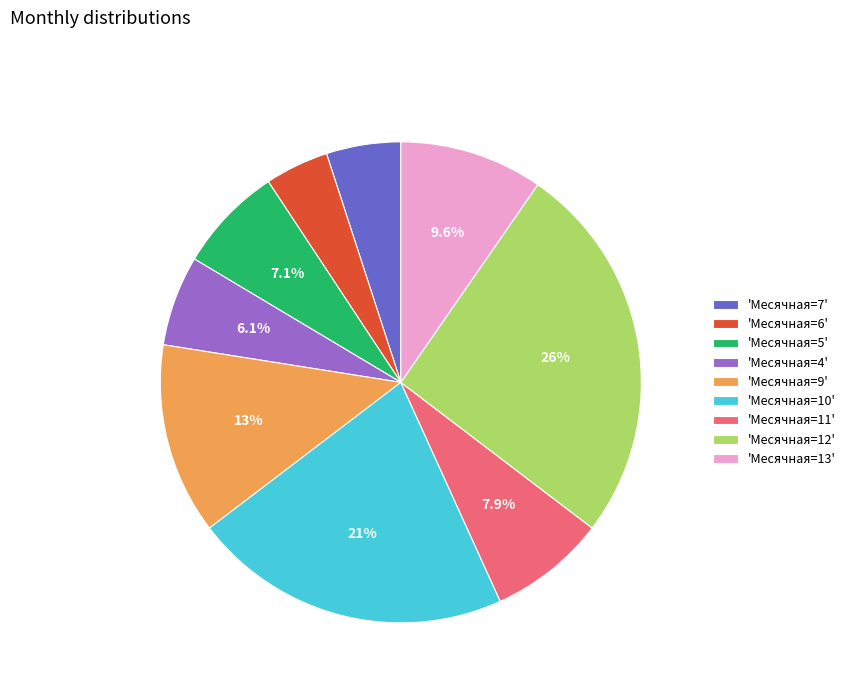

To the nearest percent, what is the difference between the largest and smallest slice percentages?

21%